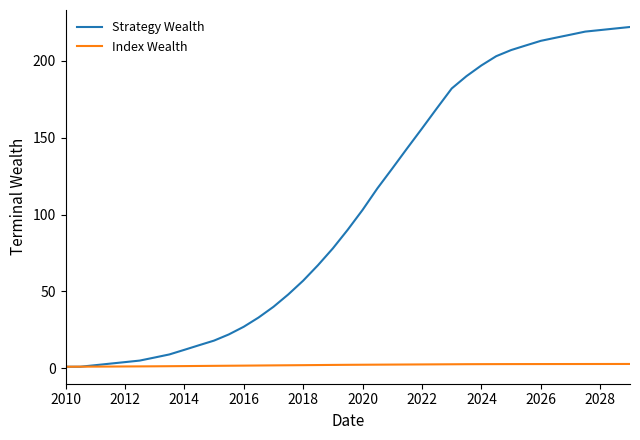

What is the greatest value displayed?

222.0